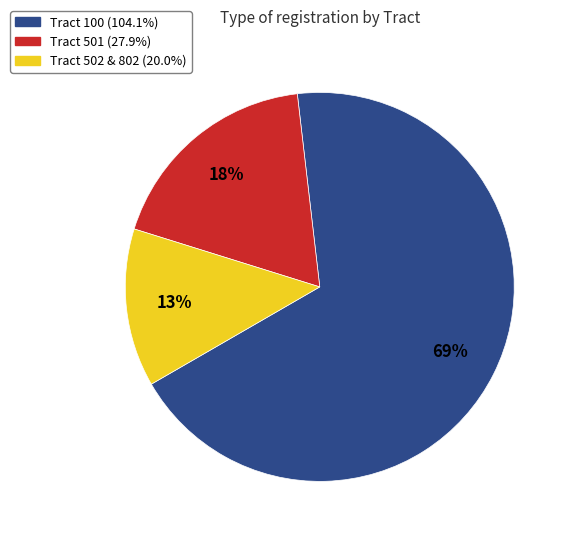

To the nearest percent, what is the average slice percentage?

33%